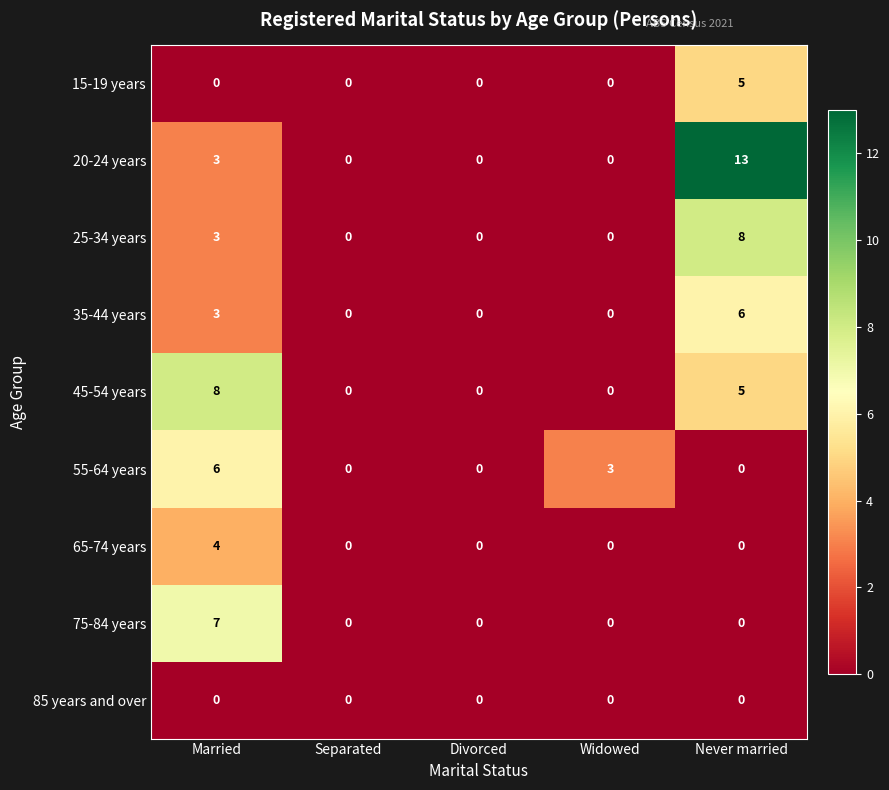

What is the difference between the maximum and minimum values in the 55-64 years series?

6